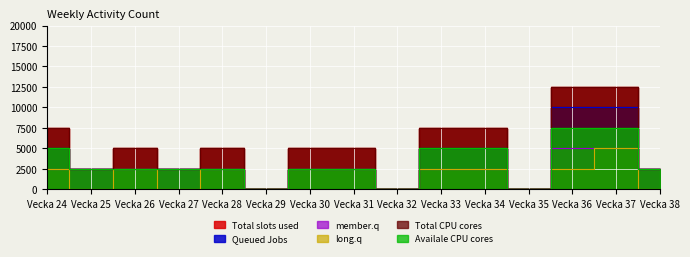

What is the difference between the highest and lowest values at Vecka 33?

5000